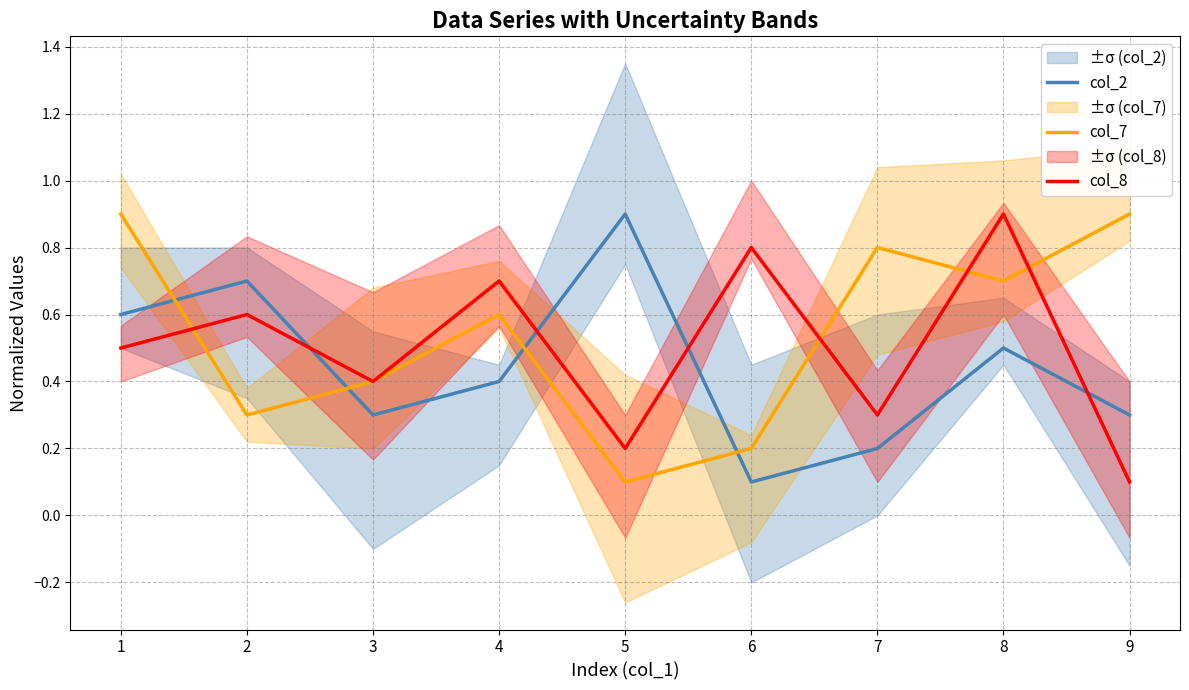

True or false: col_7 has a value of 0.2 at 2.

False